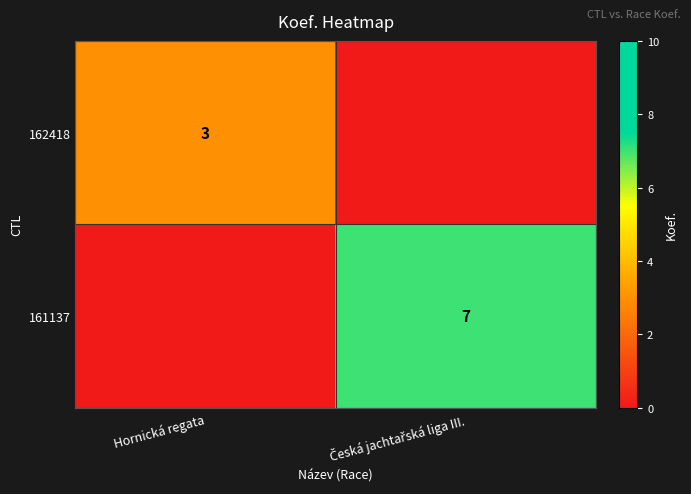

The 162418 series shows 2 at Hornická regata. True or false?

False